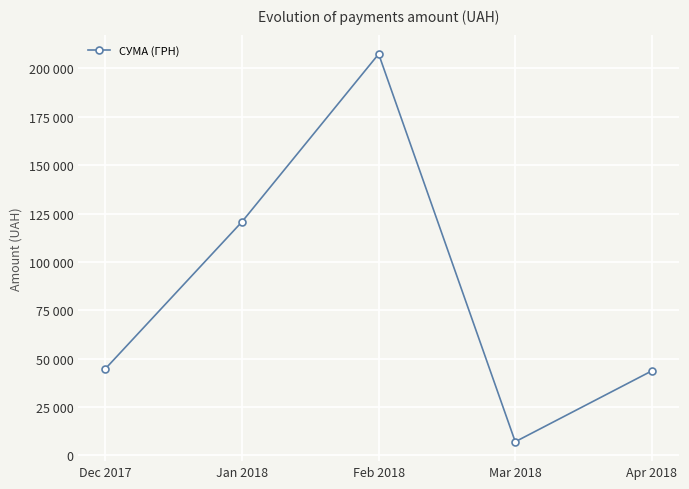

What is the ratio of the value at Apr 2018 to the value at Mar 2018?

6.2